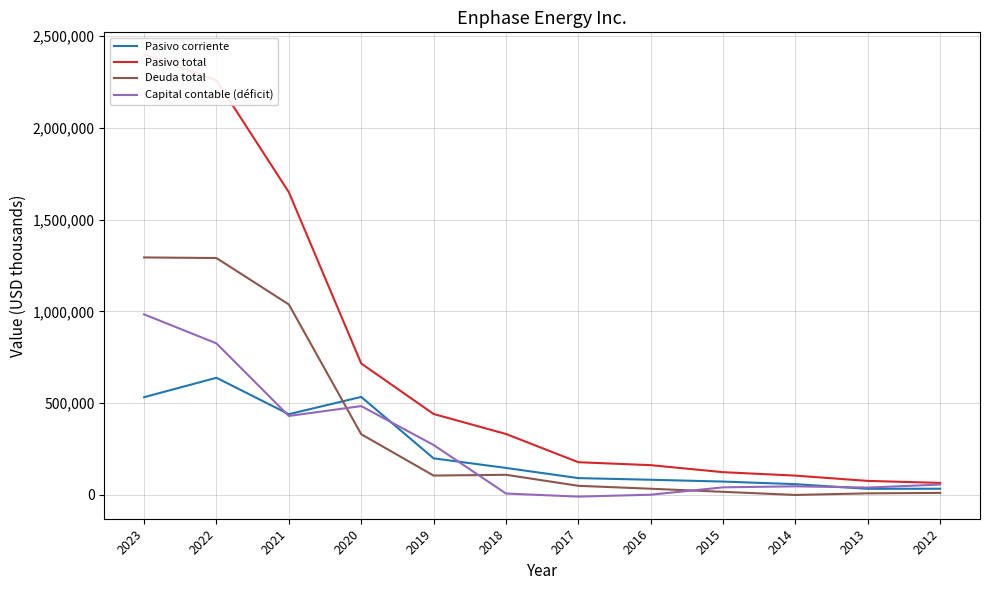

Between 2023 and 2022, which is larger?

2022